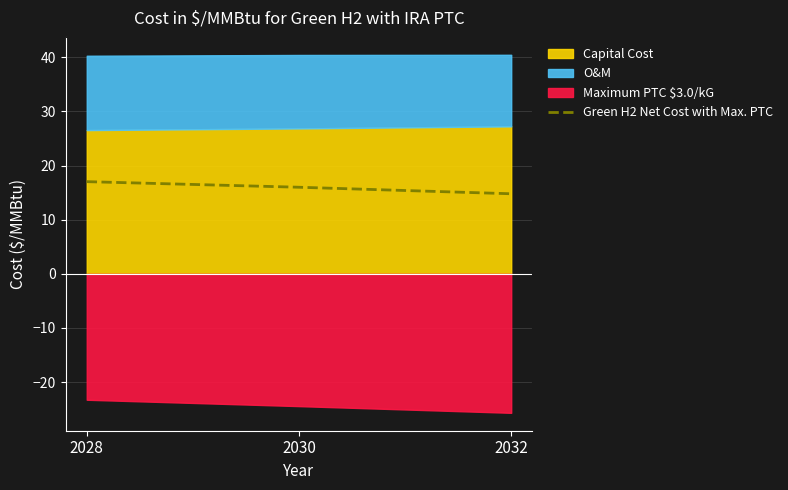

Reading left to right, extract all data points from this chart.

17.0	16.0	14.8